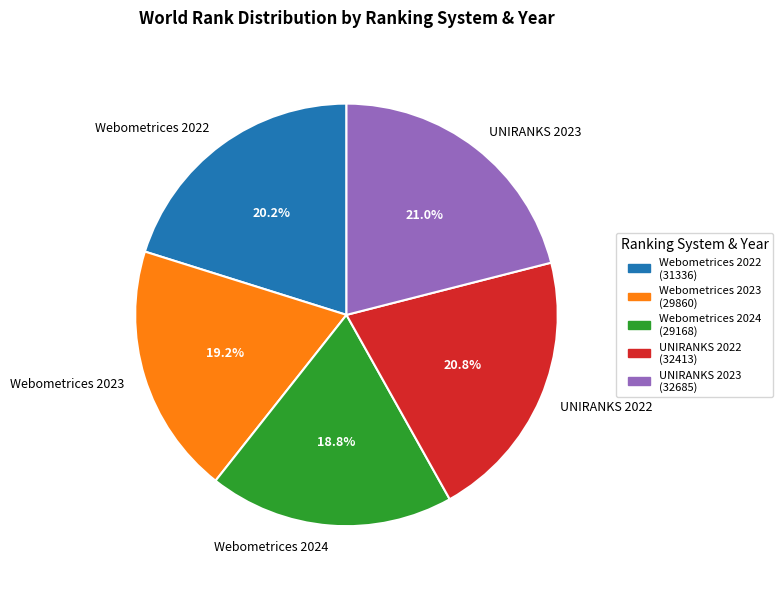

Is there a majority slice in this chart?

No